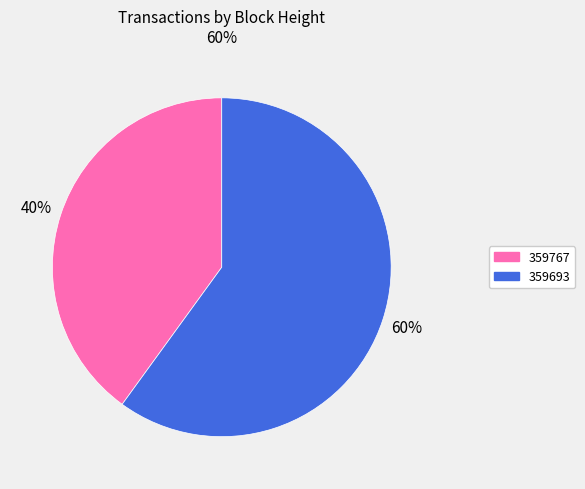

Combined, do 359693 and 359767 account for over 50%?

Yes